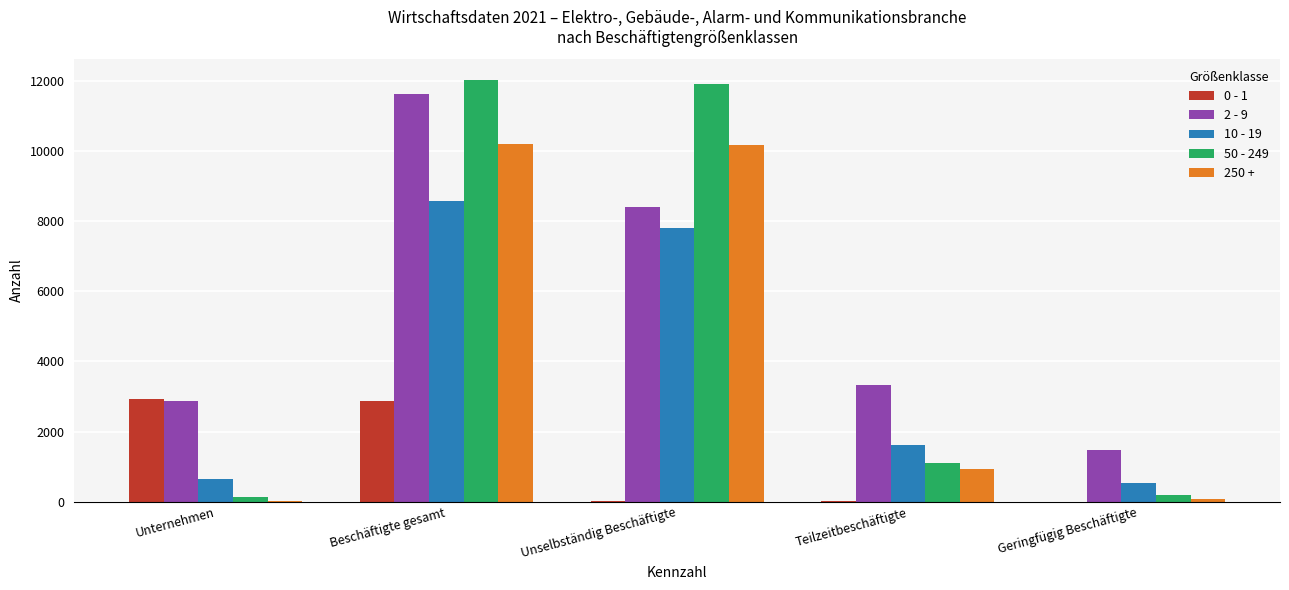

Are the bars horizontal?

No